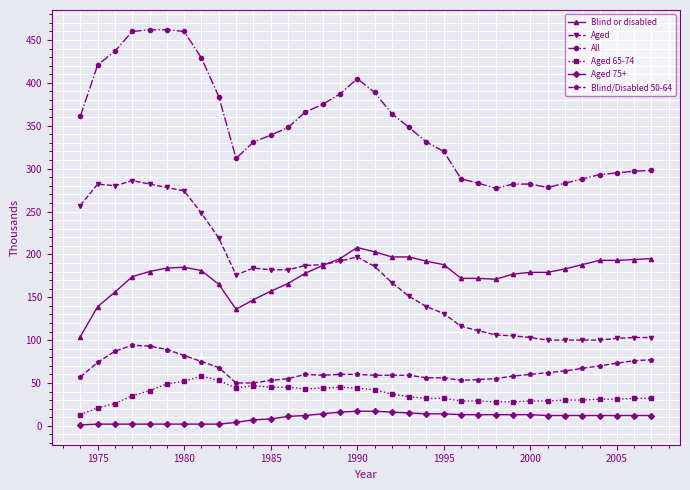

What is the lowest value of the Blind or disabled series?

104